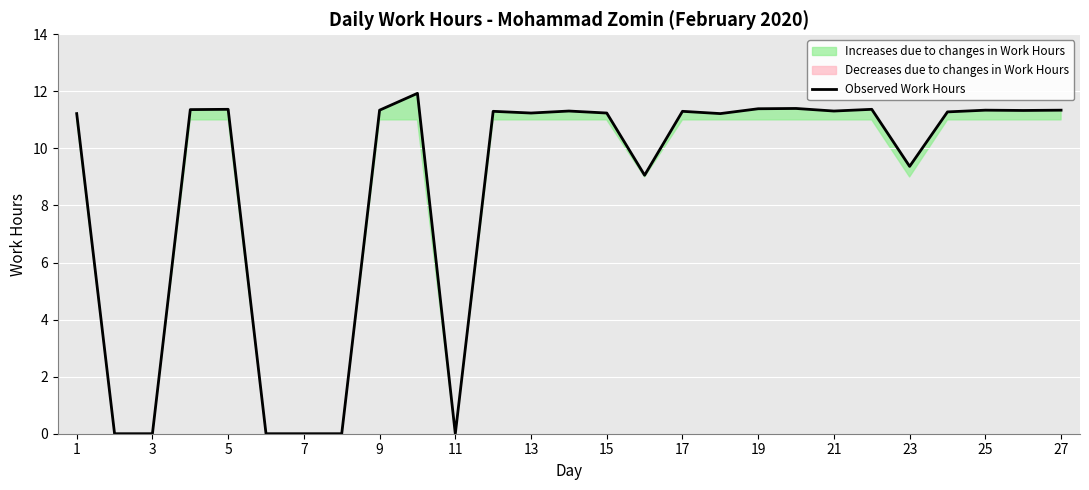

How many interior local peaks (higher than both neighbors) does the data have?

8